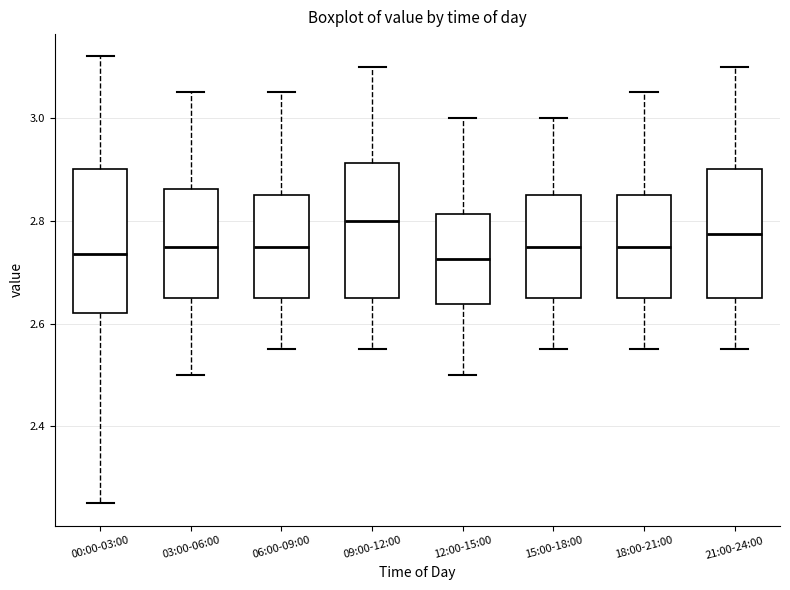

Reading left to right, read every box against the y-axis: the position of its median line, the range the box covers, and the ends of its whiskers. The values are not printed on the chart, so give them approximately, as read against the axis.

00:00-03:00: median 2.74, box 2.62 to 2.90, whiskers 2.26 to 3.12
03:00-06:00: median 2.76, box 2.66 to 2.86, whiskers 2.50 to 3.06
06:00-09:00: median 2.76, box 2.66 to 2.86, whiskers 2.56 to 3.06
09:00-12:00: median 2.80, box 2.66 to 2.92, whiskers 2.56 to 3.10
12:00-15:00: median 2.72, box 2.64 to 2.82, whiskers 2.50 to 3.00
15:00-18:00: median 2.76, box 2.66 to 2.86, whiskers 2.56 to 3.00
18:00-21:00: median 2.76, box 2.66 to 2.86, whiskers 2.56 to 3.06
21:00-24:00: median 2.78, box 2.66 to 2.90, whiskers 2.56 to 3.10